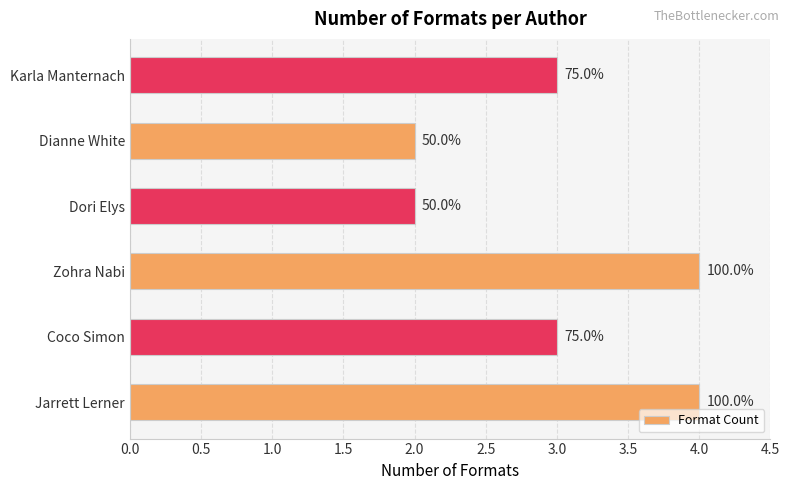

What is the average value?

3